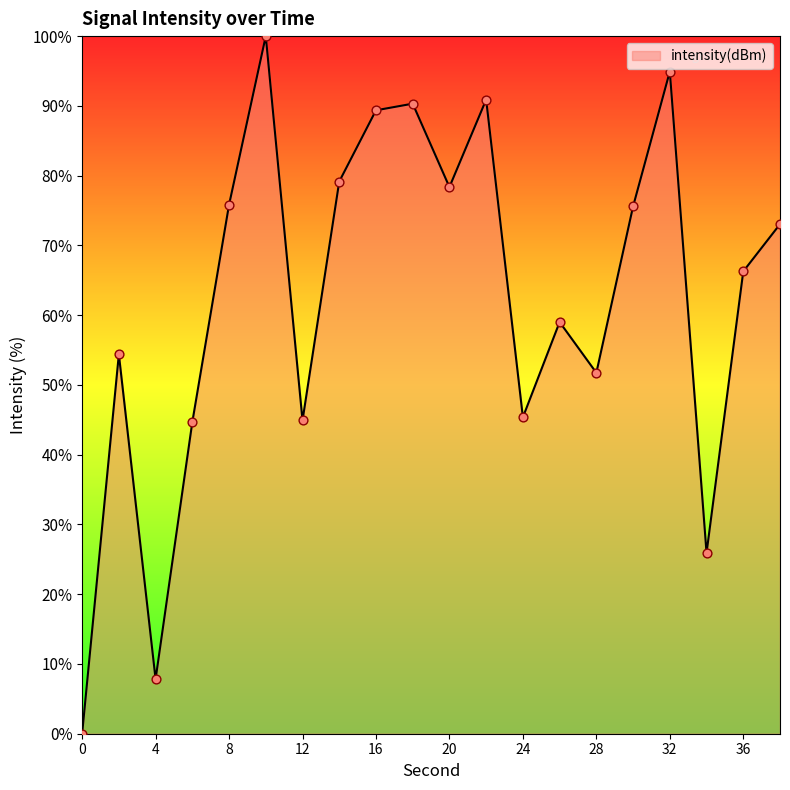

What is the maximum value shown in the chart?

100.0